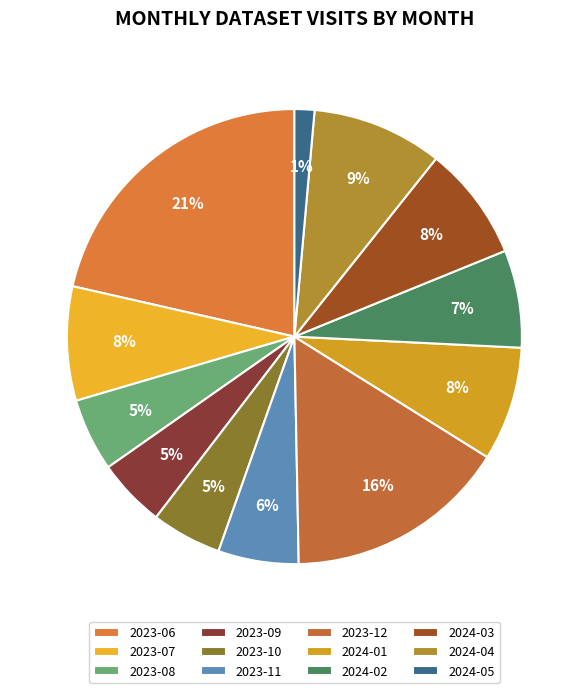

Is there any slice that represents more than half of the pie?

No